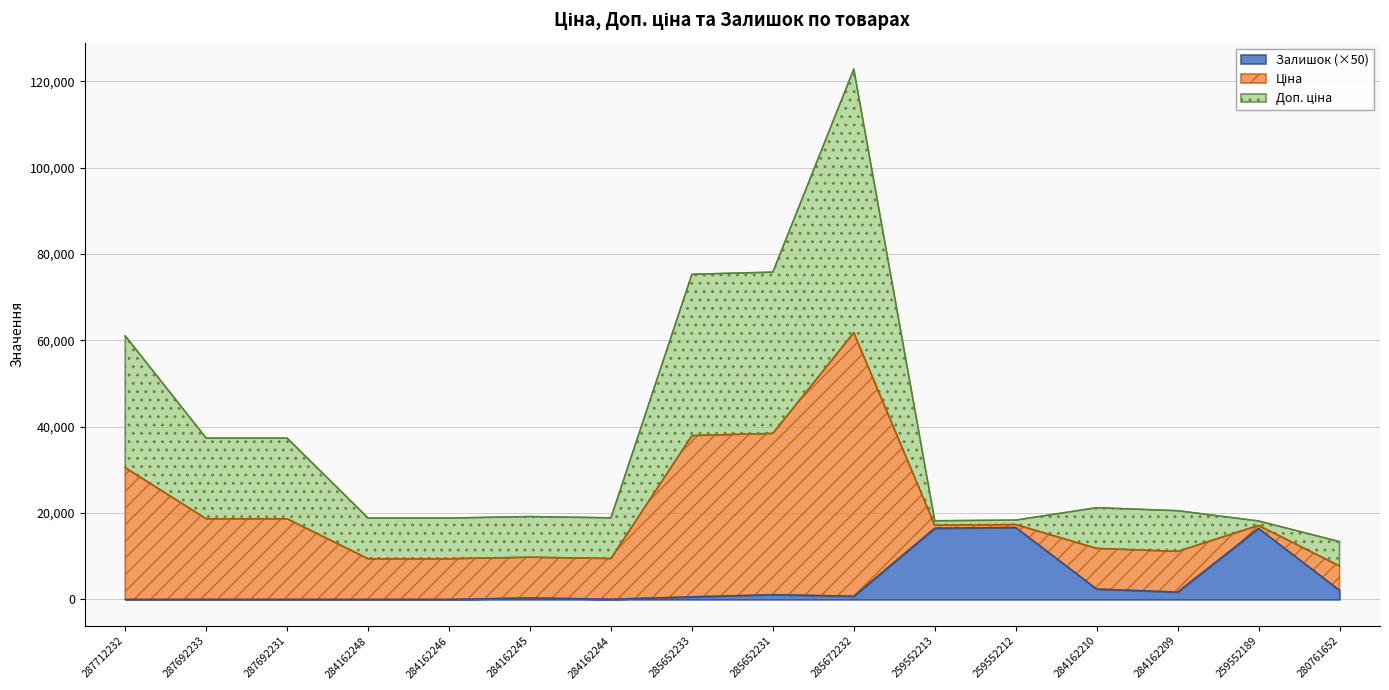

At which category is the sum across all series the highest?

285672232